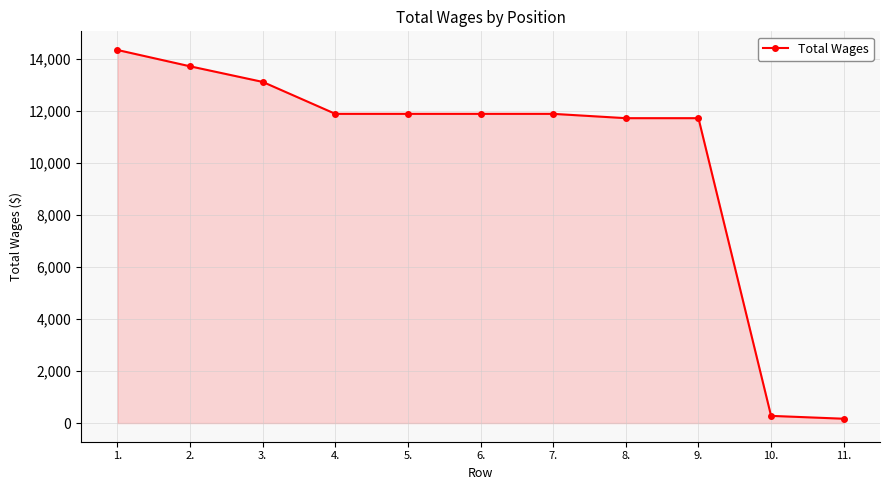

How many data points does each series have?

11